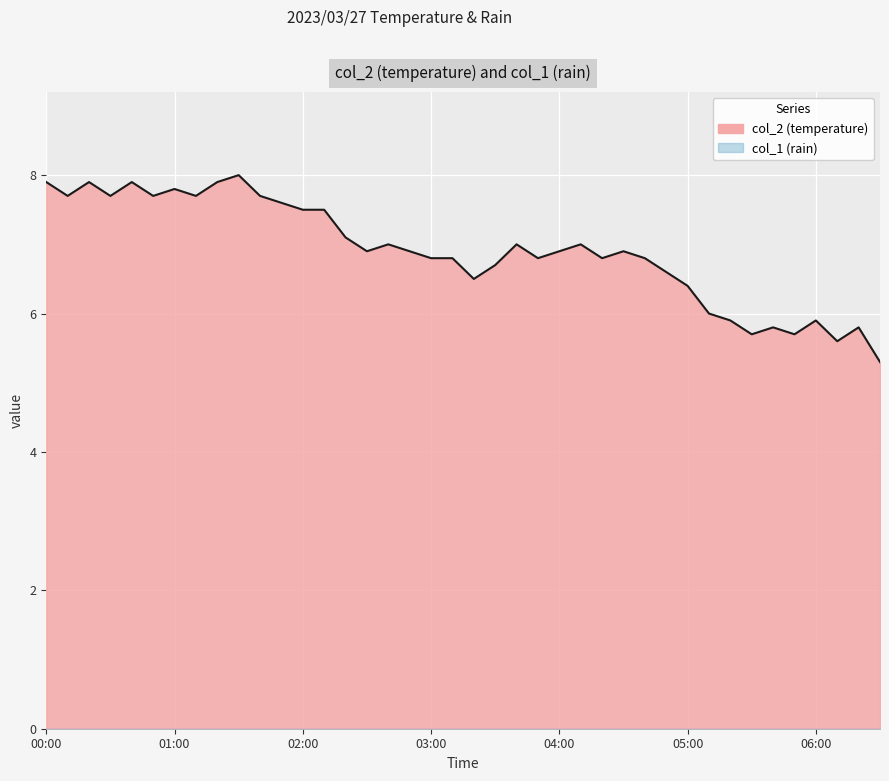

How many points are higher than both their immediate neighbors (excluding endpoints)?

11